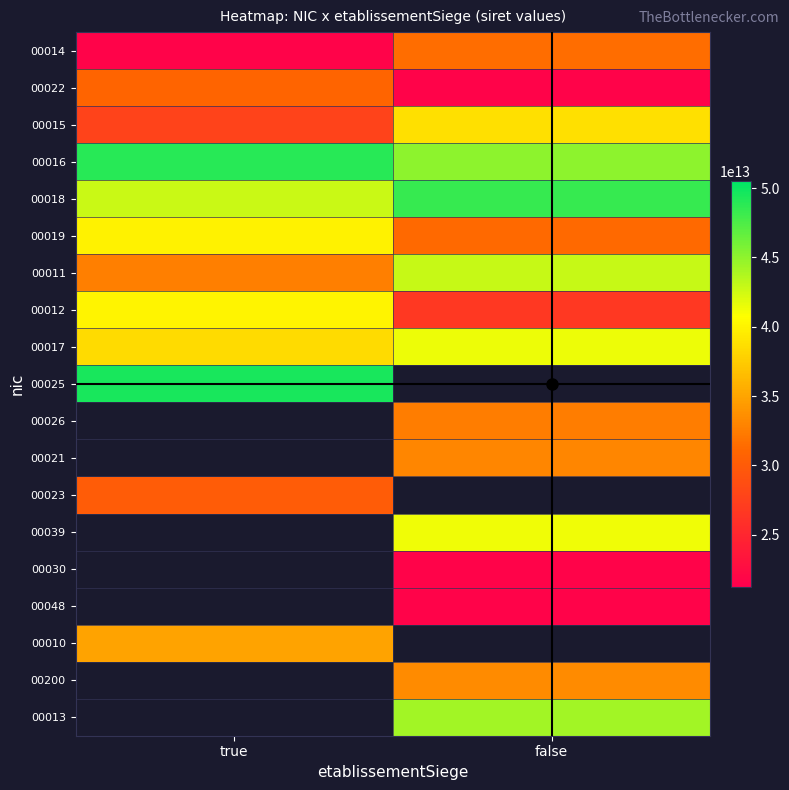

How many series are shown in this chart?

19